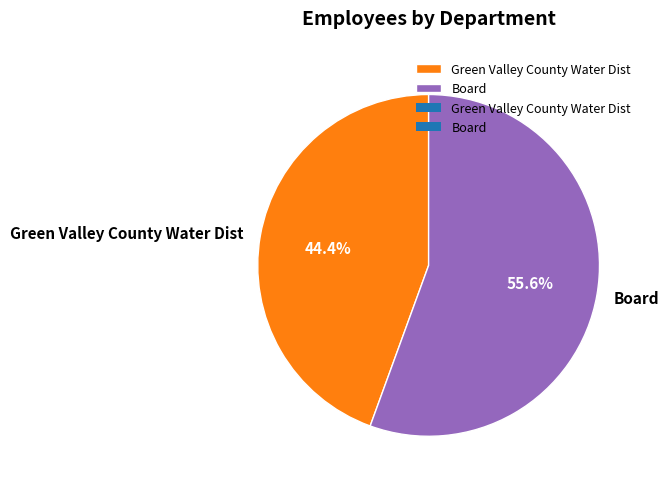

Is it true that Green Valley County Water Dist is 59% of the pie?

False